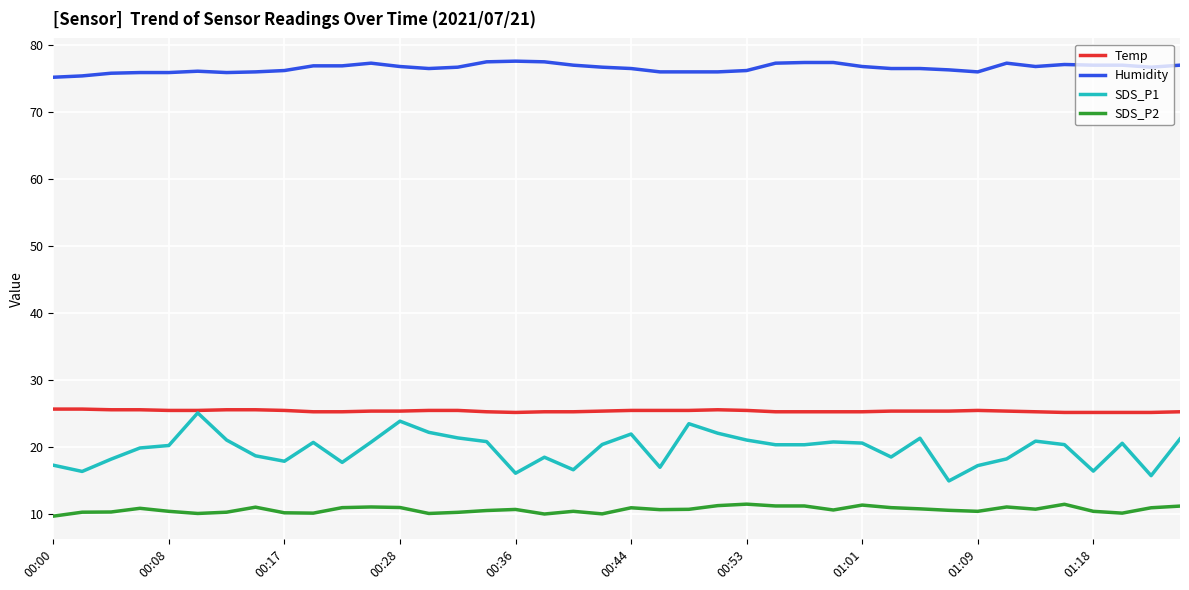

What is the maximum value shown in the chart?

77.6